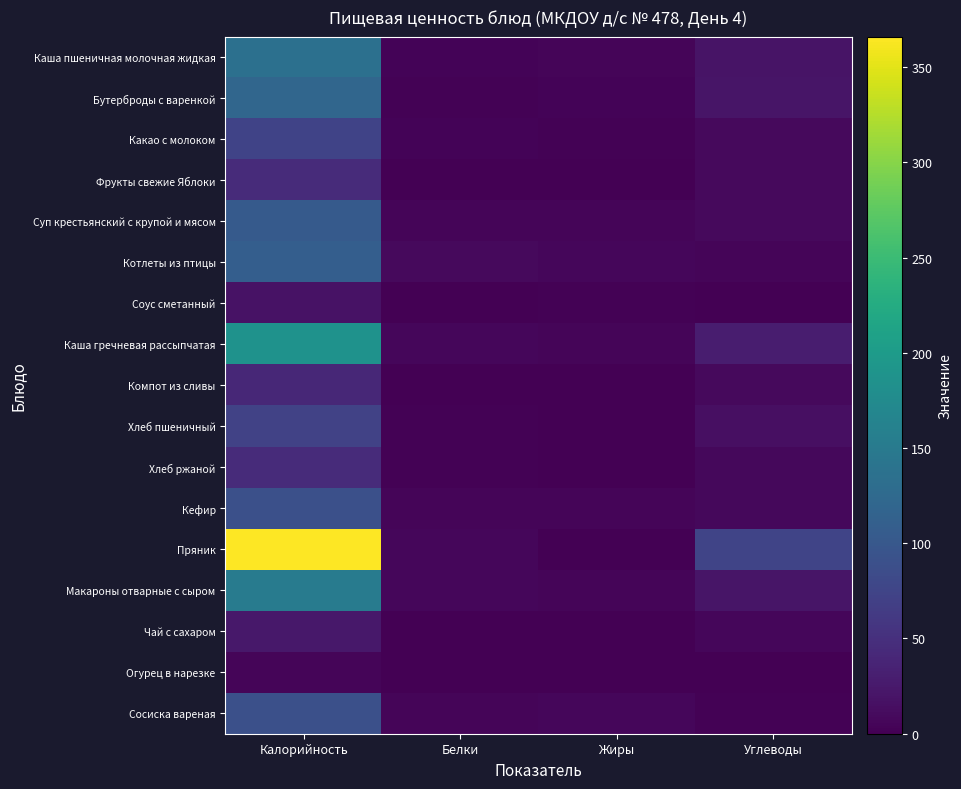

Which has a higher value, Калорийность or Углеводы?

Калорийность